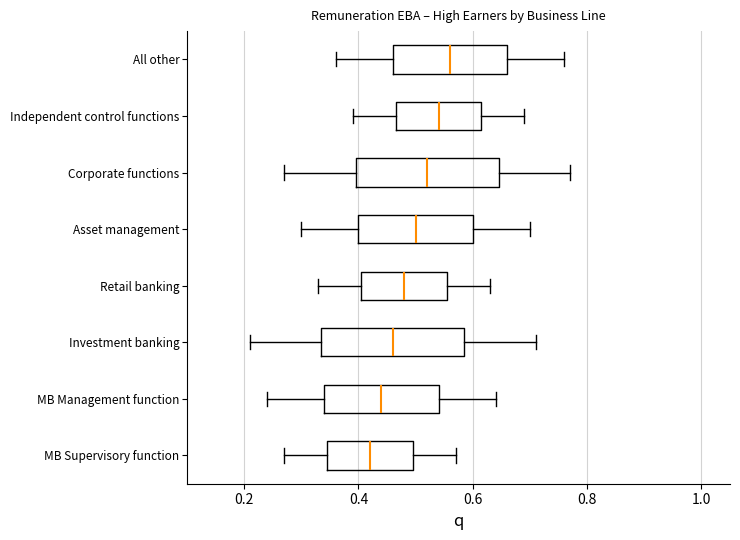

Reading bottom to top, transcribe this box plot: for each box, give where its median line is, the range the box spans, and where its two whiskers end, as read against the x-axis. The values are not printed on the chart, so give them approximately, as read against the axis.

MB Supervisory function: median 0.42, box 0.34 to 0.50, whiskers 0.28 to 0.58
MB Management function: median 0.44, box 0.34 to 0.54, whiskers 0.24 to 0.64
Investment banking: median 0.46, box 0.34 to 0.58, whiskers 0.22 to 0.72
Retail banking: median 0.48, box 0.40 to 0.56, whiskers 0.34 to 0.64
Asset management: median 0.50, box 0.40 to 0.60, whiskers 0.30 to 0.70
Corporate functions: median 0.52, box 0.40 to 0.64, whiskers 0.28 to 0.78
Independent control functions: median 0.54, box 0.46 to 0.62, whiskers 0.40 to 0.70
All other: median 0.56, box 0.46 to 0.66, whiskers 0.36 to 0.76